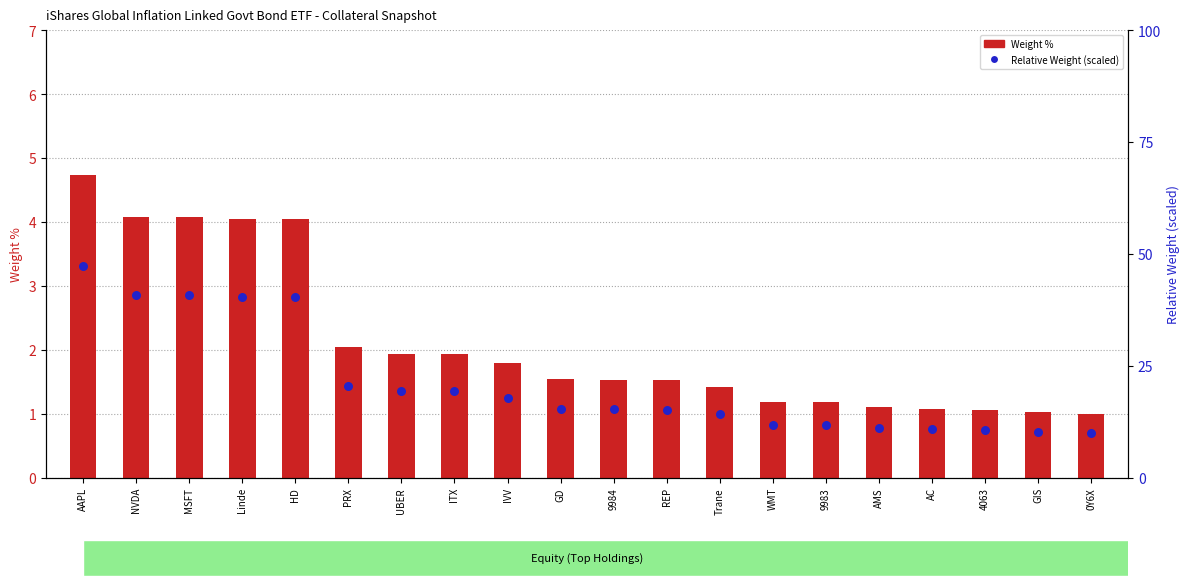

What is the total value across all series at 0Y6X?

10.9